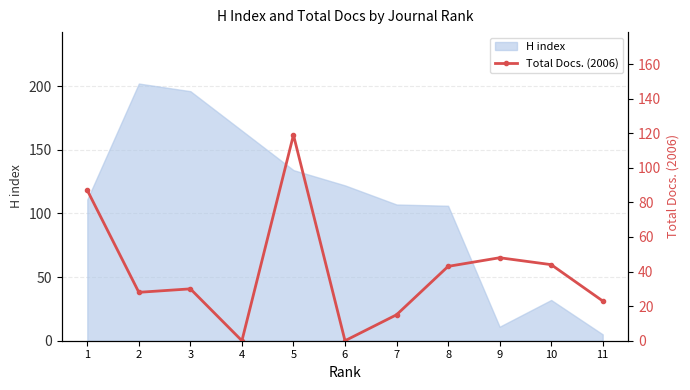

List the labels in order of value, largest first.

5, 1, 9, 10, 8, 3, 2, 11, 7, 4, 6